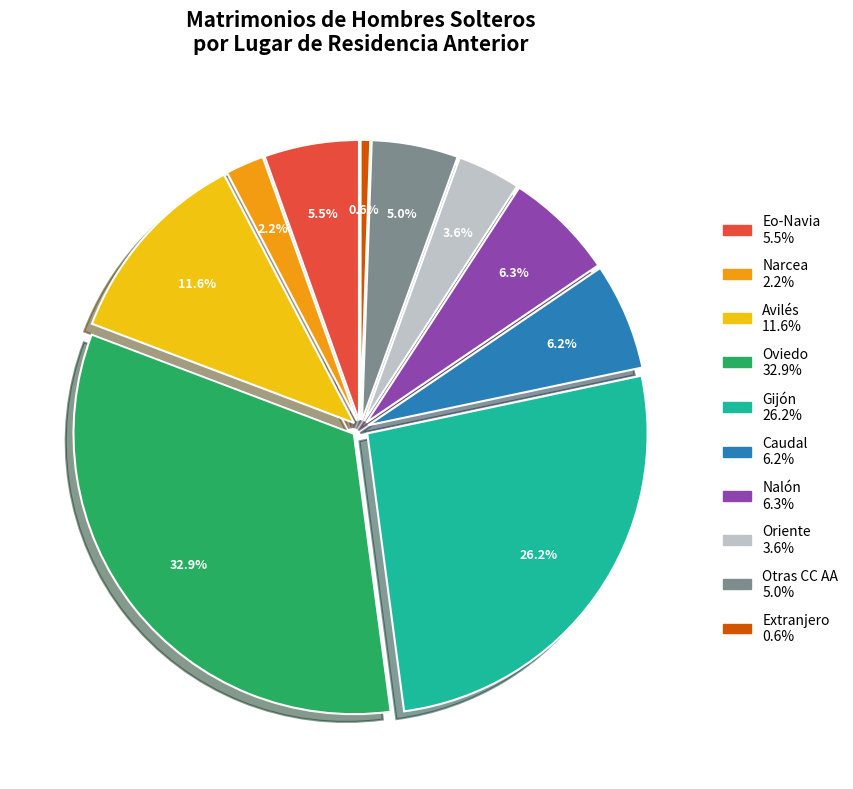

Between Avilés and Narcea, which is larger?

Avilés